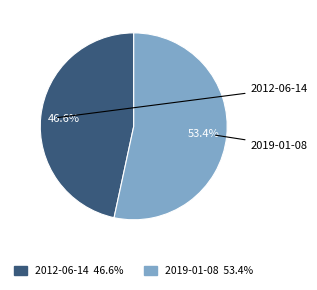

Which slice is the smallest?

2012-06-14